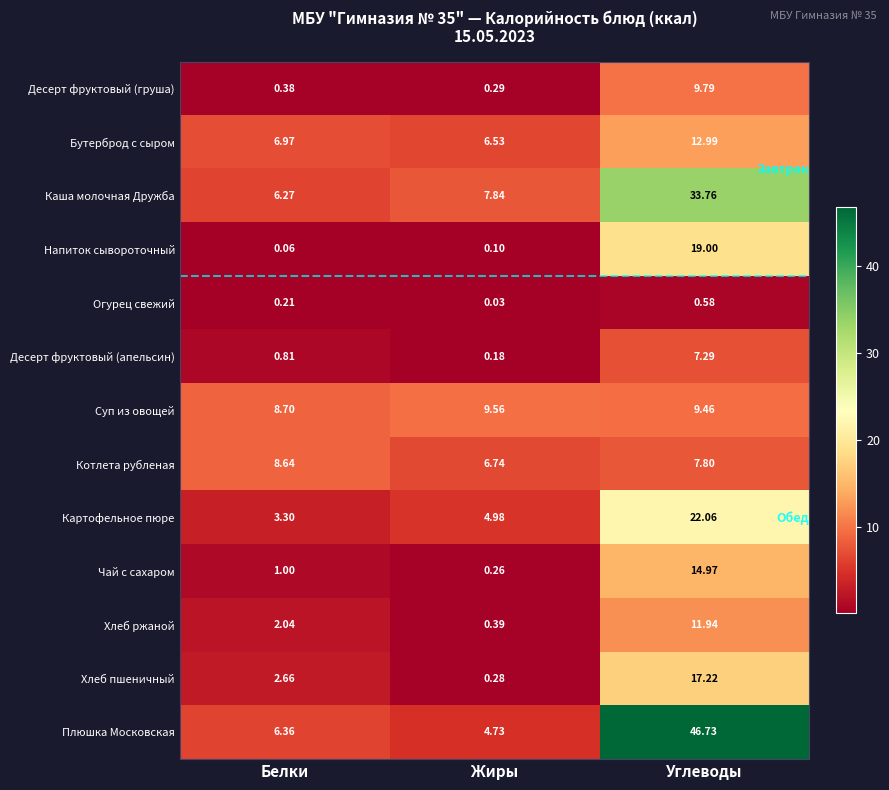

Is the value of Напиток сывороточный at Углеводы greater than the value of Хлеб пшеничный at Жиры?

Yes